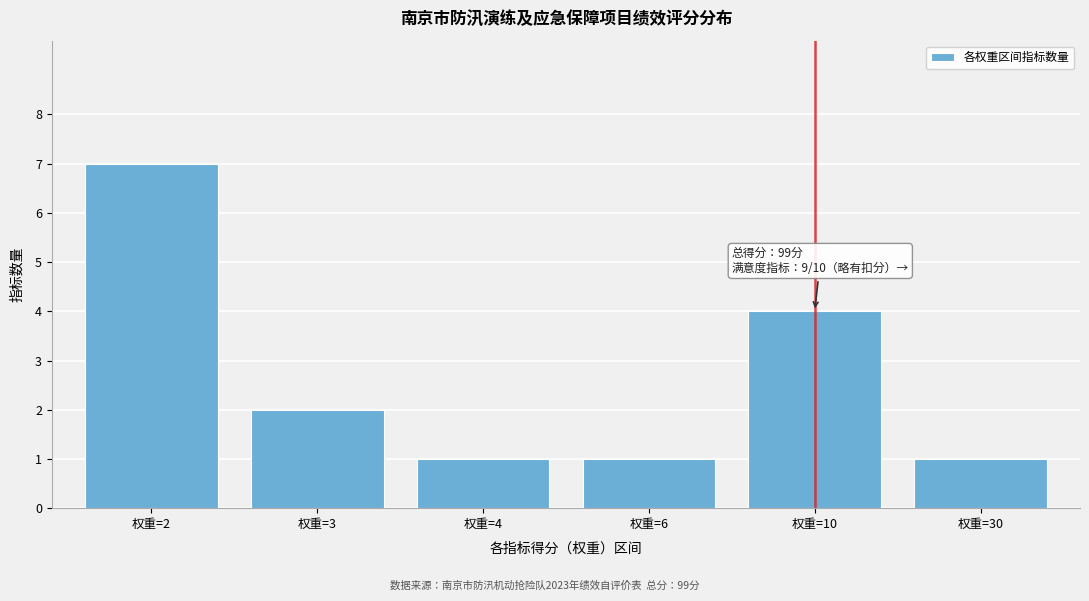

Reading left to right, list all the values displayed in this chart.

权重=2=7	权重=3=2	权重=4=1	权重=6=1	权重=10=4	权重=30=1